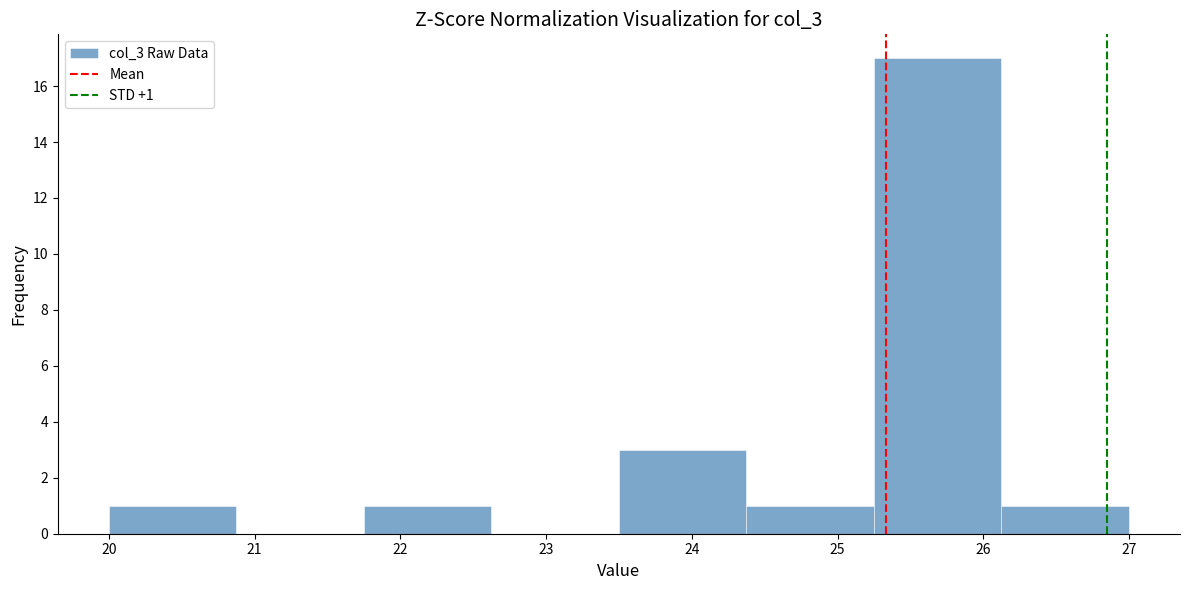

Over which range of the x-axis is the bar tallest?

25.3 to 26.1